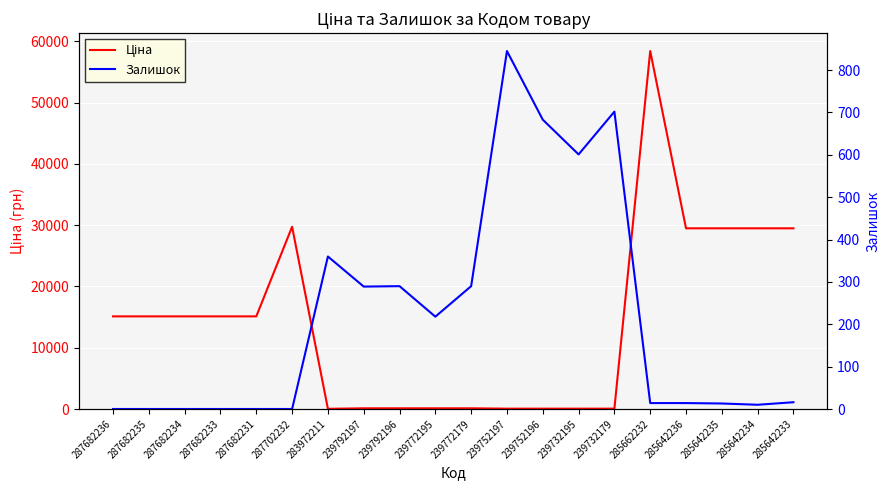

Which series has the largest total across all categories?

Ціна